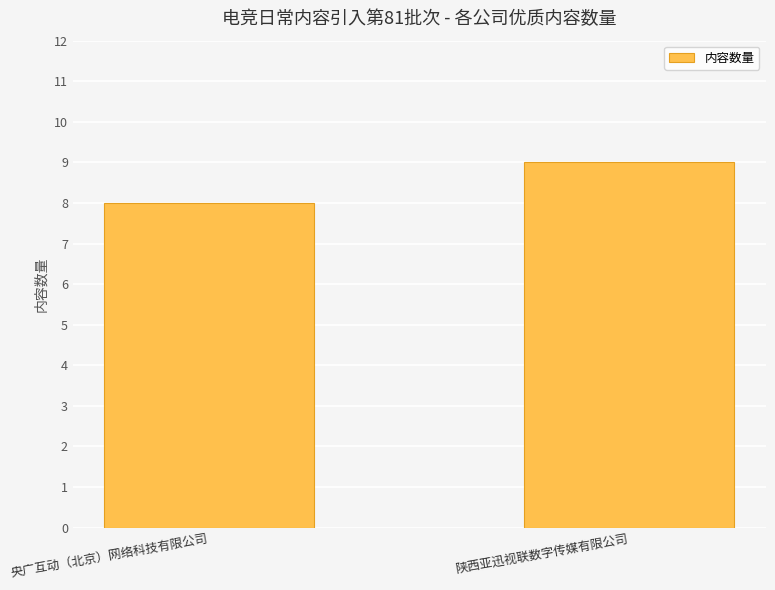

What is the difference between the maximum and minimum values?

1